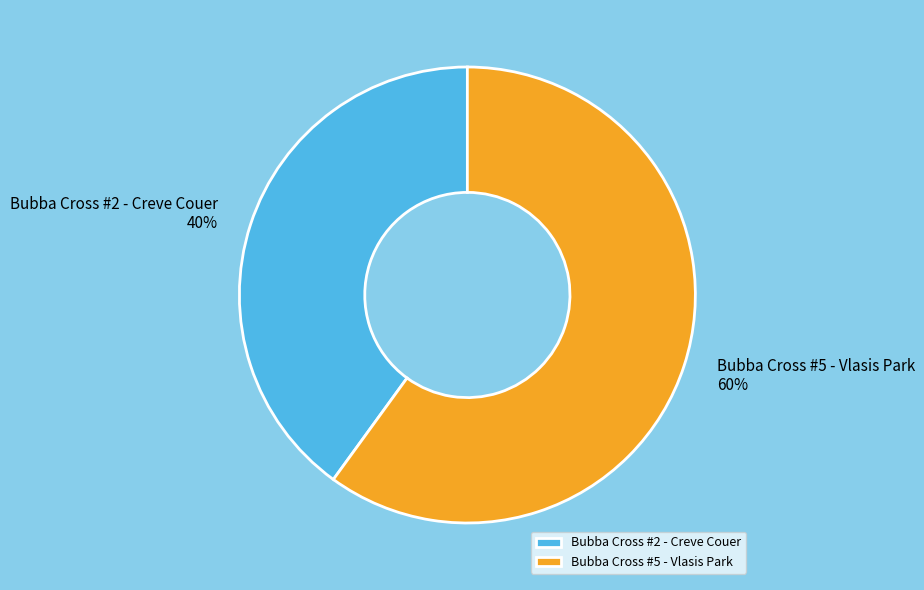

What percentage is the Bubba Cross #5 - Vlasis Park slice, to the nearest percent?

60%